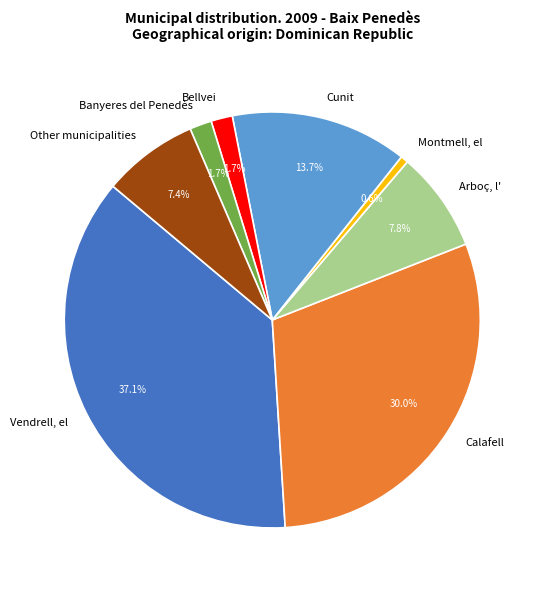

To the nearest percent, what percentage of the pie is Other municipalities?

7%